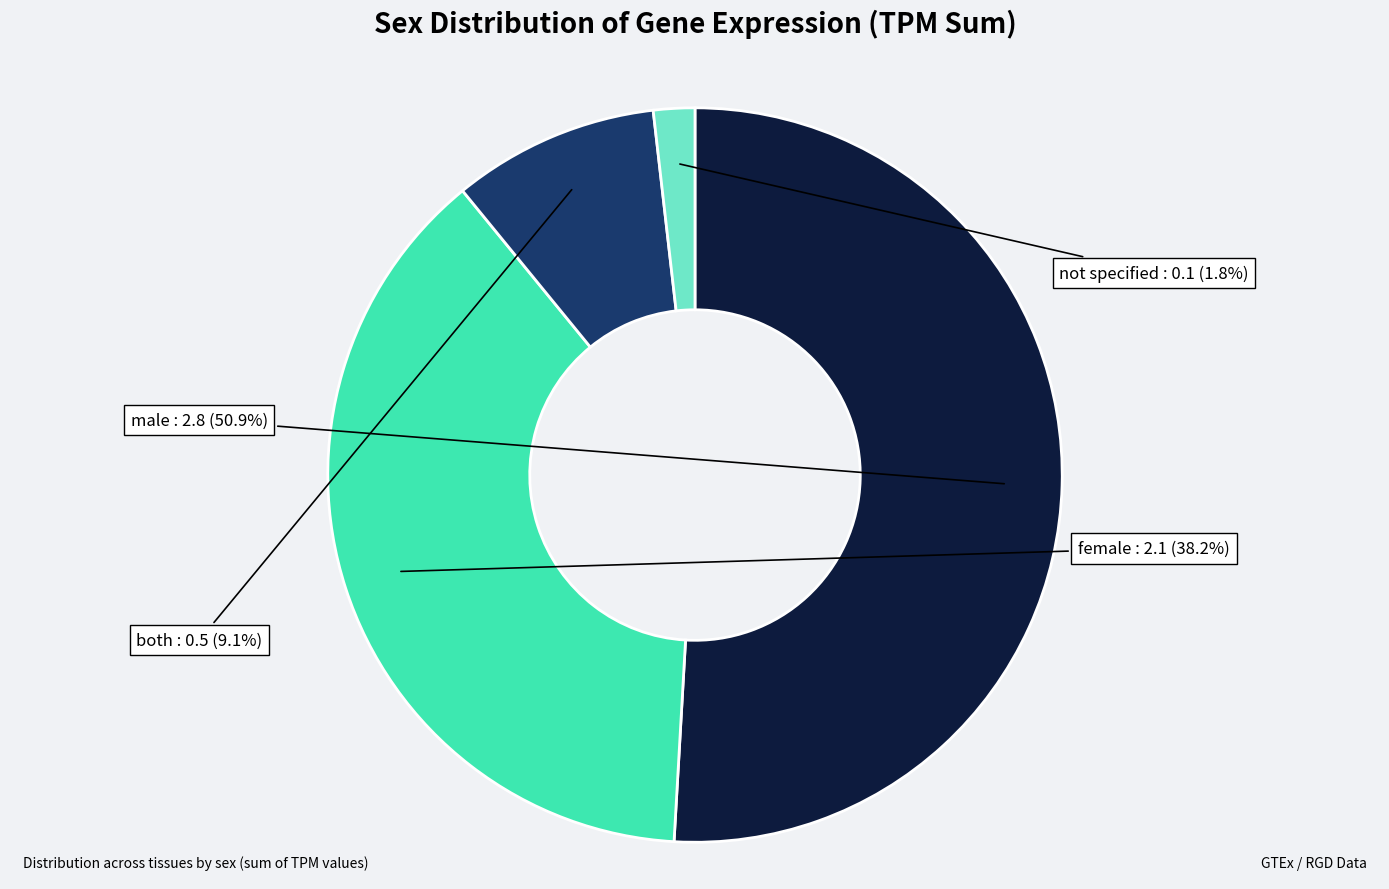

To the nearest percent, what is the difference between the male and female slice percentages?

13%